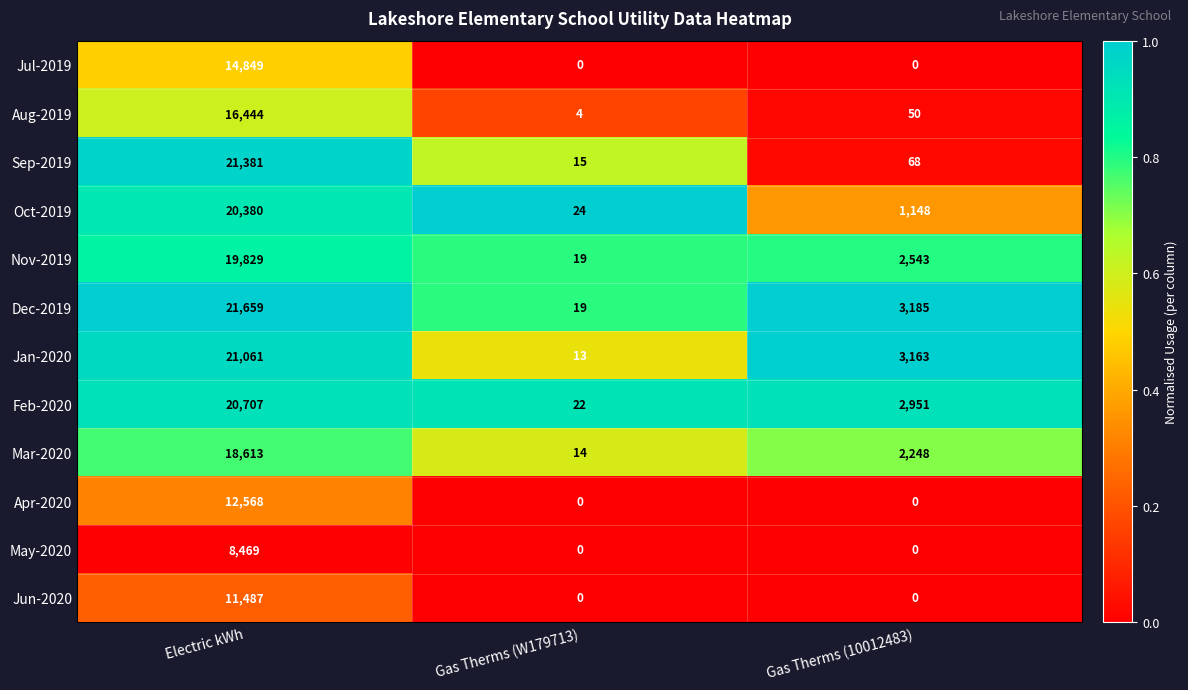

Which category has the lowest value in the Sep-2019 series?

Gas Therms (W179713)